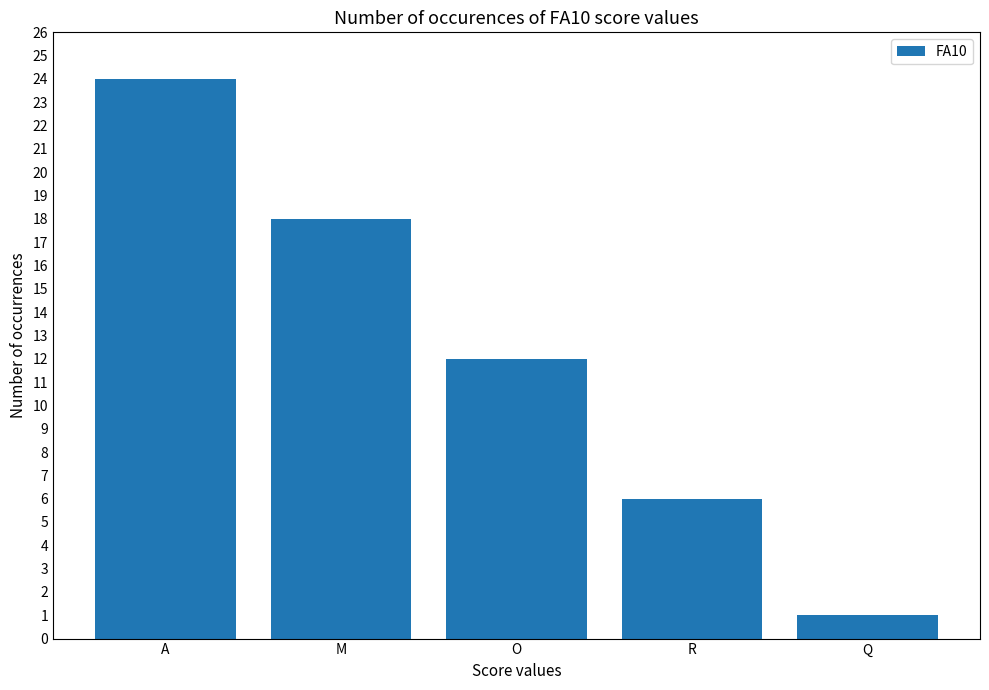

The value at R is 2. True or false?

False